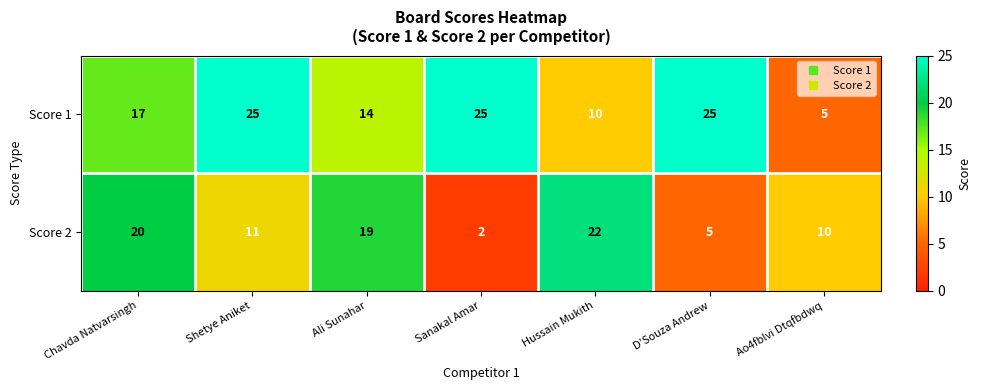

How many Score 1 values are between 10 and 25?

6